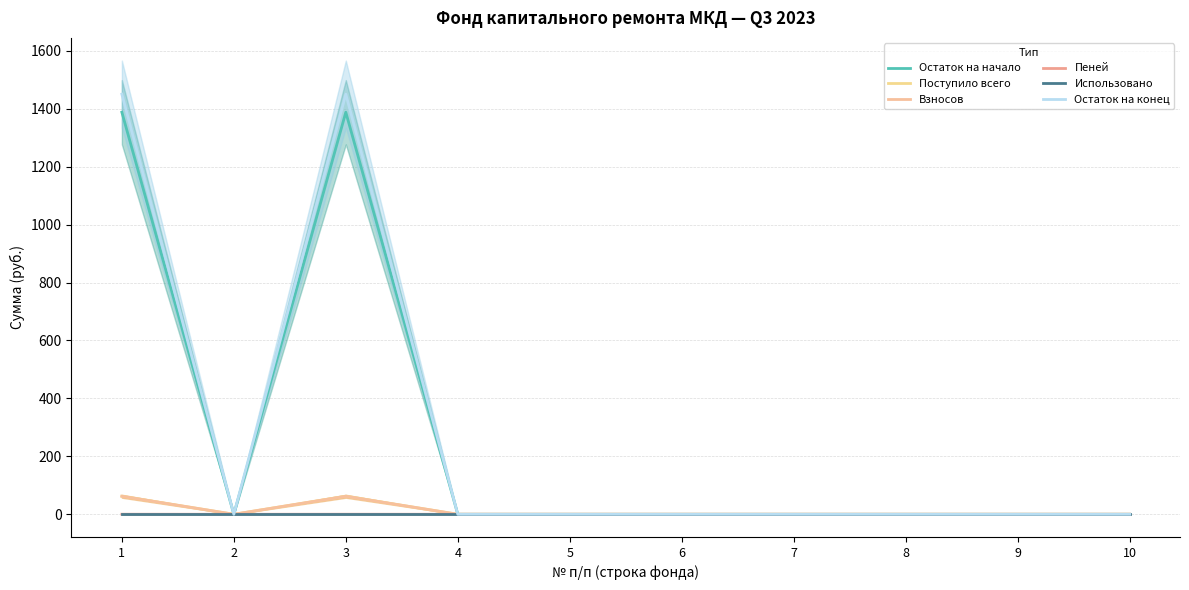

True or false: Остаток на начало has a value of 597.1 at 1.

False